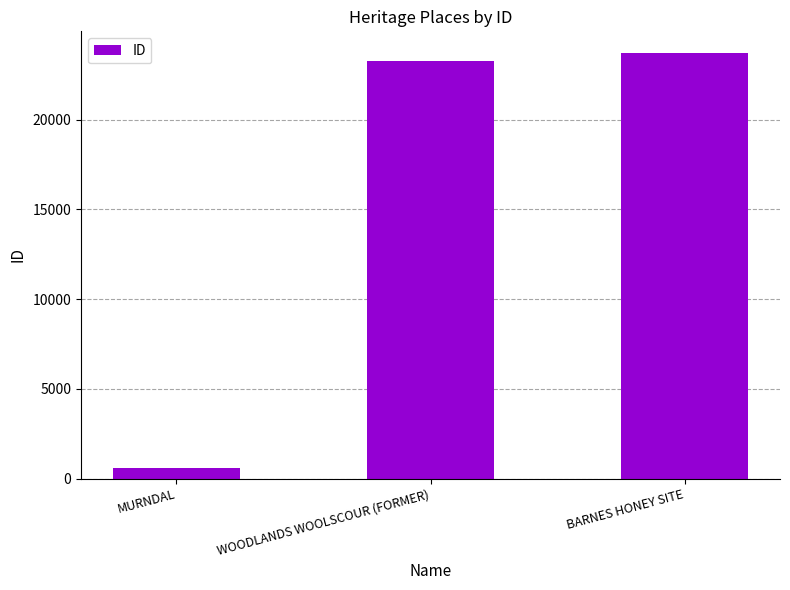

What value does the data have at WOODLANDS WOOLSCOUR (FORMER)?

23259